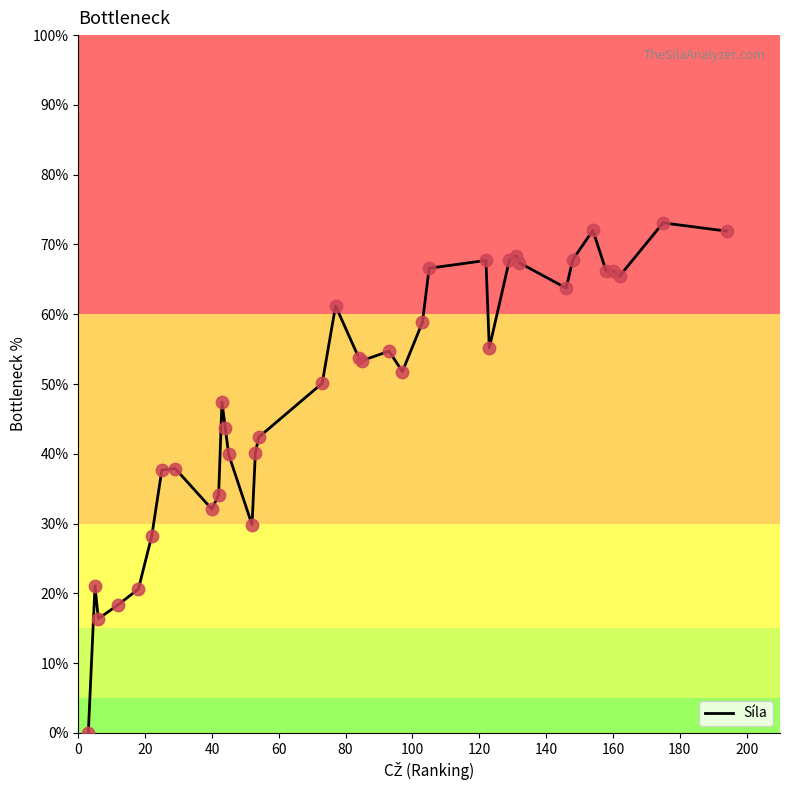

What is the greatest value displayed?

73.1